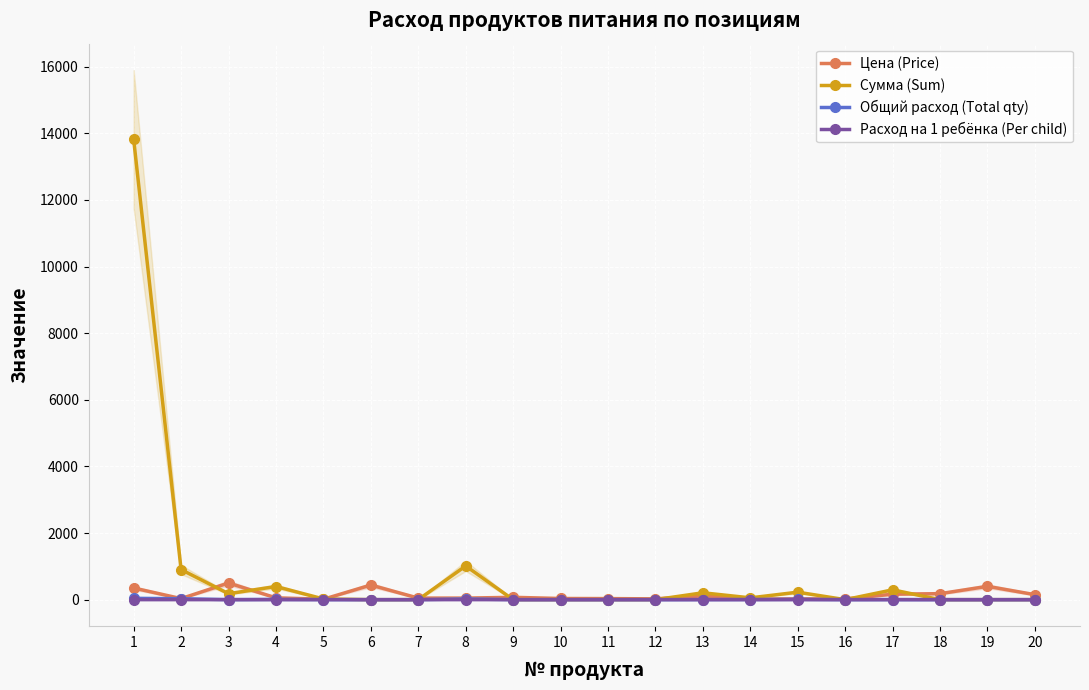

Reading right to left, what are all the values shown in this chart?

Цена (Price): 150.0	400.0	180.0	164.3	20.0	25.0	15.0	115.0	24.0	32.0	35.0	70.0	47.0	47.0	438.9	12.0	55.0	500.0	31.4	350.0
Сумма (Sum): 0.0	0.0	0.0	294.9	0.0	224.4	53.9	206.4	0.0	0.0	0.0	0.0	1012.4	0.0	0.0	21.5	394.9	179.5	902.7	13821.5
Общий расход (Total qty): 0.0	0.0	0.0	1.8	0.0	9.0	3.6	1.8	0.0	0.0	0.0	0.0	21.5	0.0	0.0	1.8	7.2	0.4	28.7	39.5
Расход на 1 ребёнка (Per child): 0.0	0.0	0.0	0.0	0.0	0.0	0.0	0.0	0.0	0.0	0.0	0.0	0.1	0.0	0.0	0.0	0.0	0.0	0.1	0.1